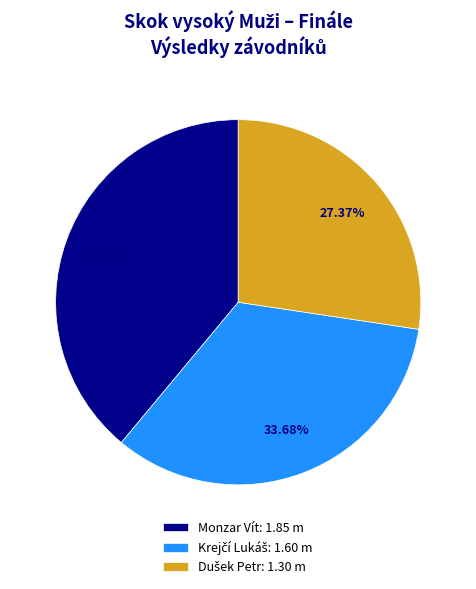

Does Monzar Vít: 1.85 m represent more than half of the total?

No